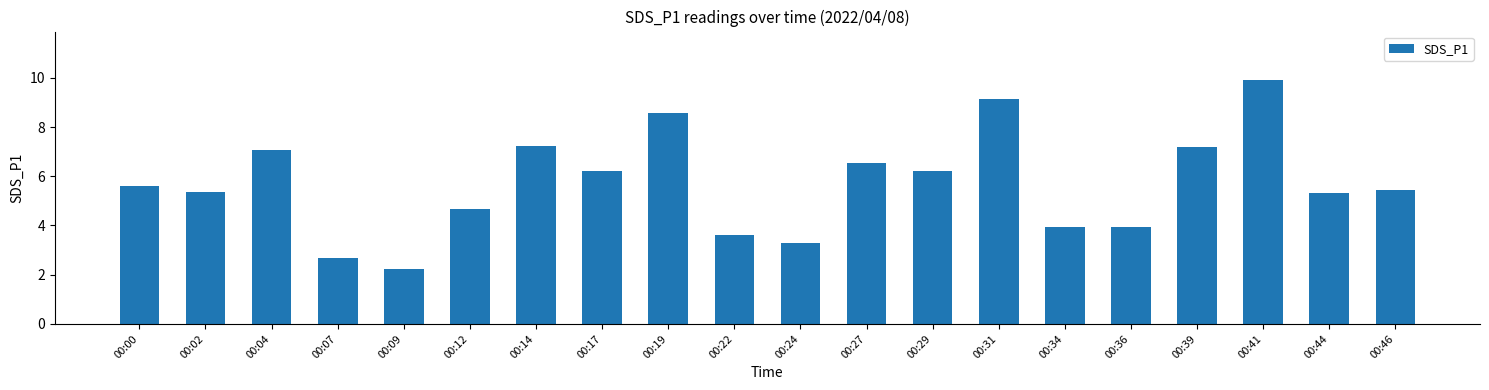

What is the difference between the values at 00:36 and 00:09?

1.7